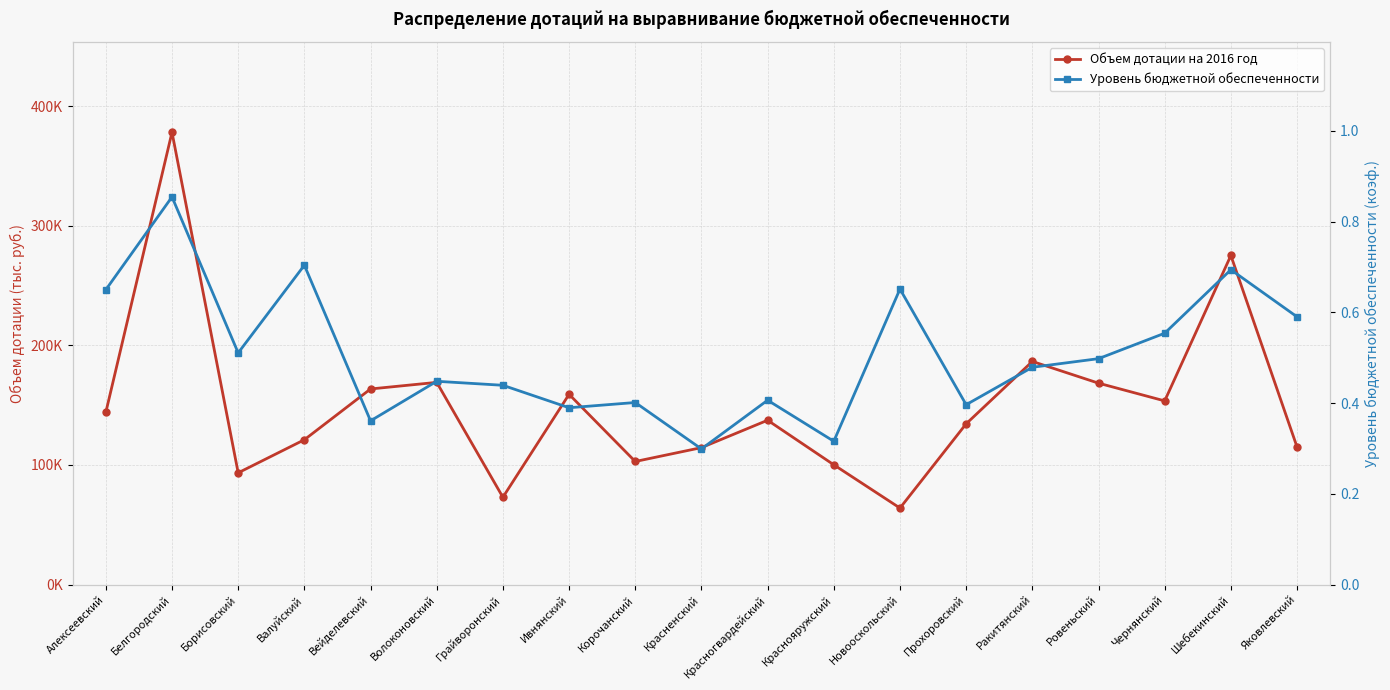

How many Уровень бюджетной обеспеченности values are between 0 and 1?

19